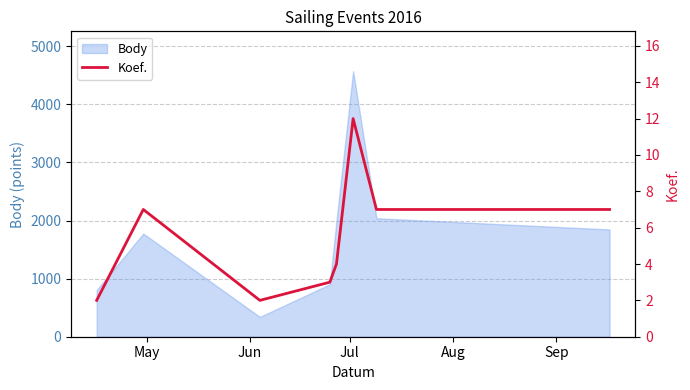

What is the smallest value displayed?

2